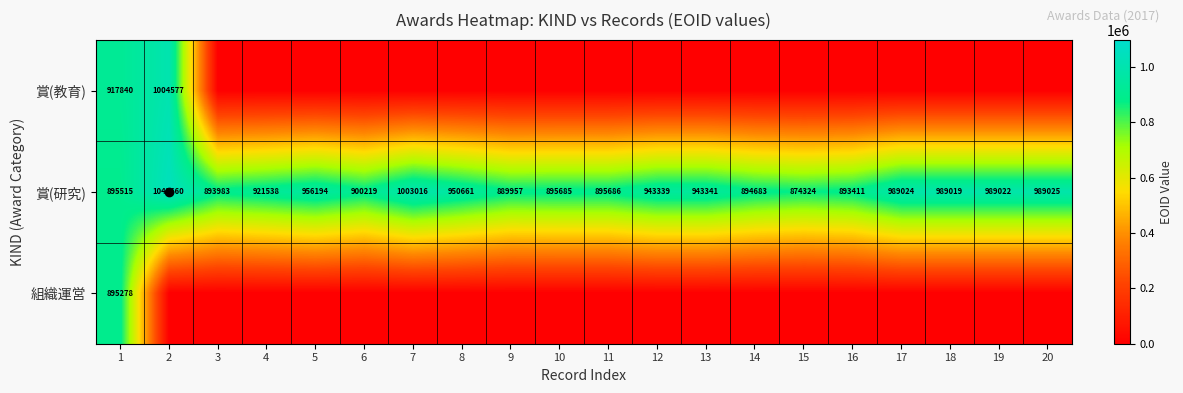

What is the sum of the 賞(研究) values at 5 and 19?

1945216